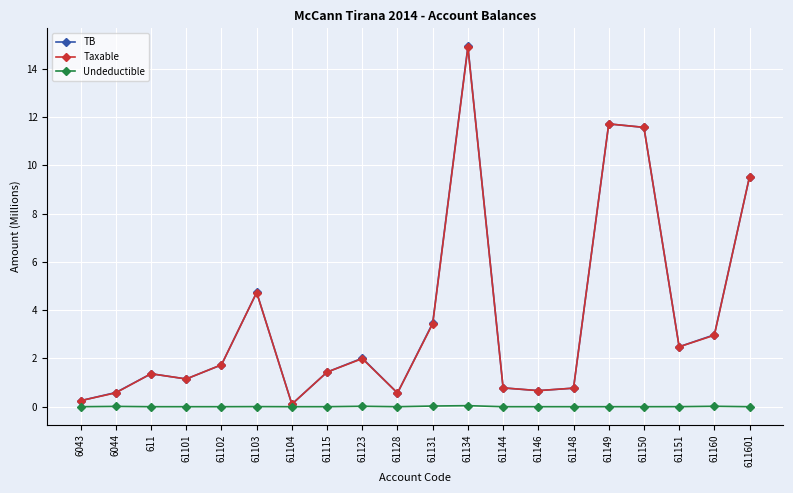

Where is the first local minimum for TB?

61101